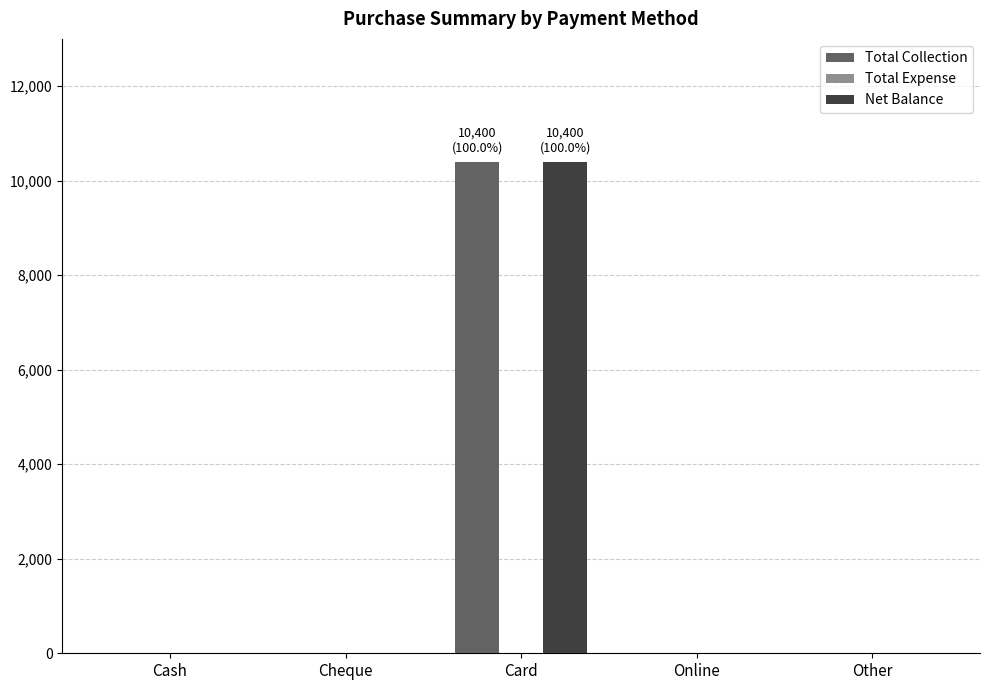

How many data points in Net Balance are above 0?

1